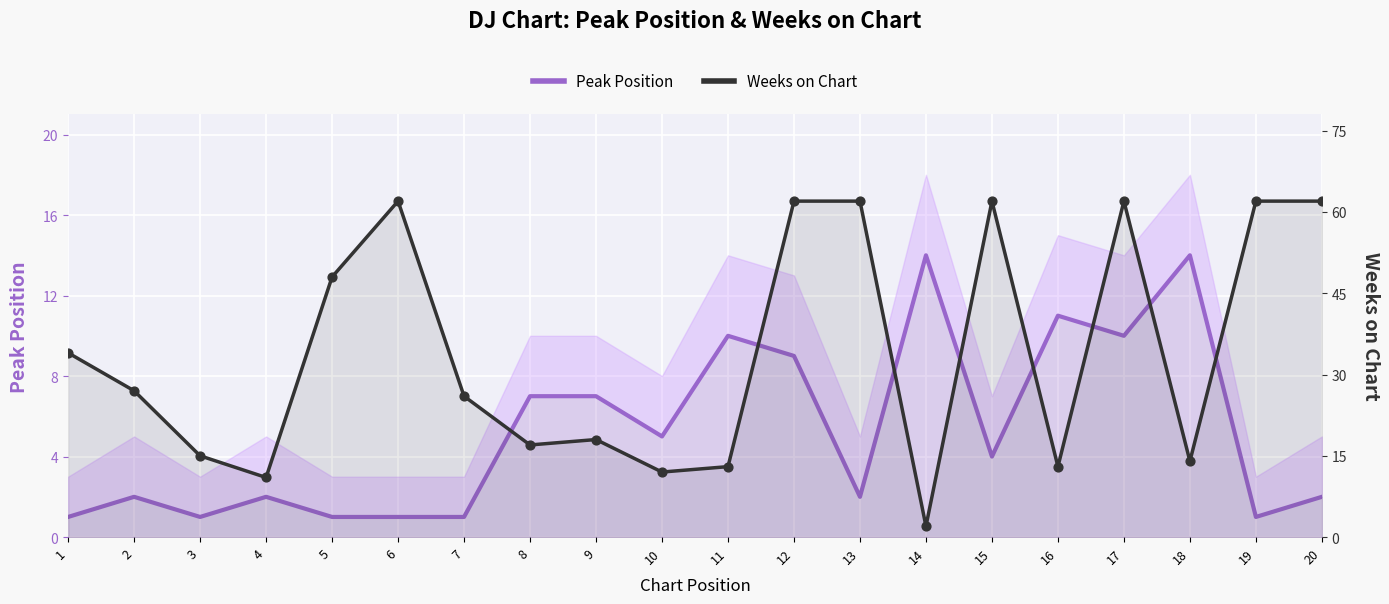

At how many categories does at least one series exceed 12?

18